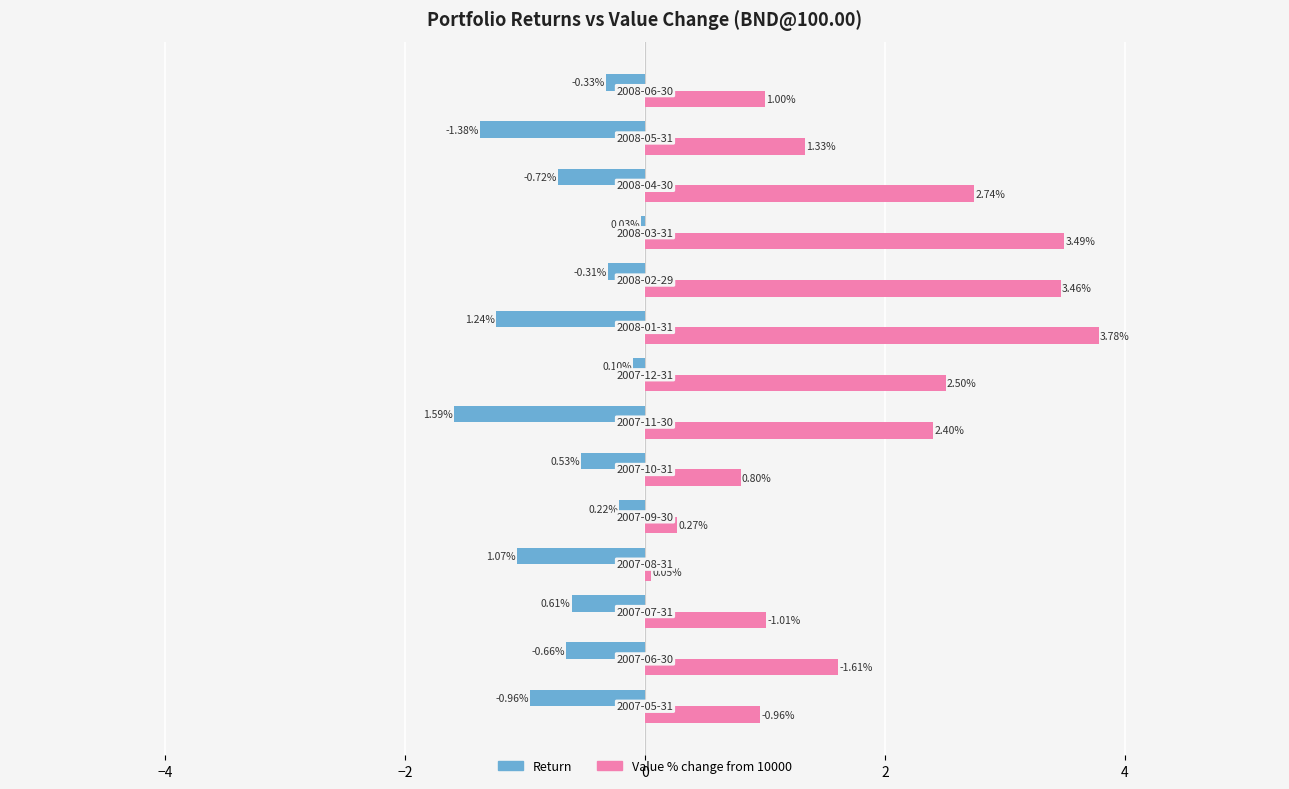

What is the sum of all Value % change from 10000 values?

25.4